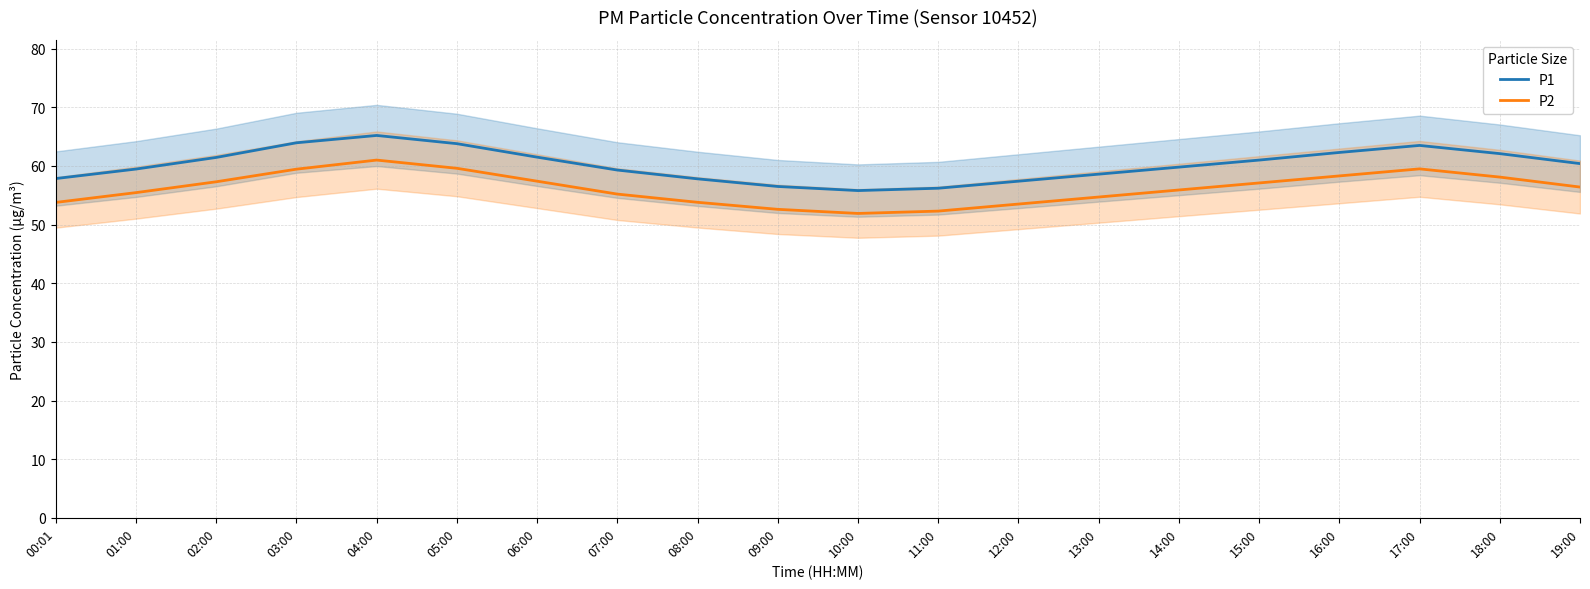

What is the difference between the P1 values at 12:00 and 14:00?

2.4